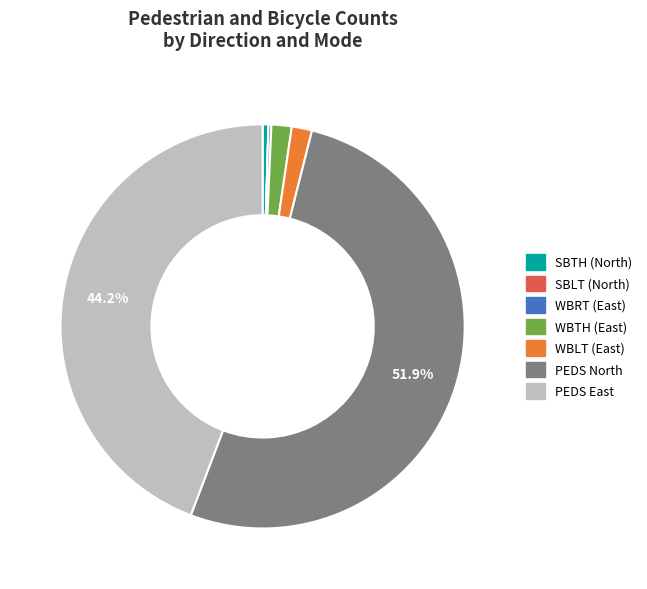

To the nearest percent, what is the difference between the SBTH (North) and WBTH (East) slice percentages?

1%